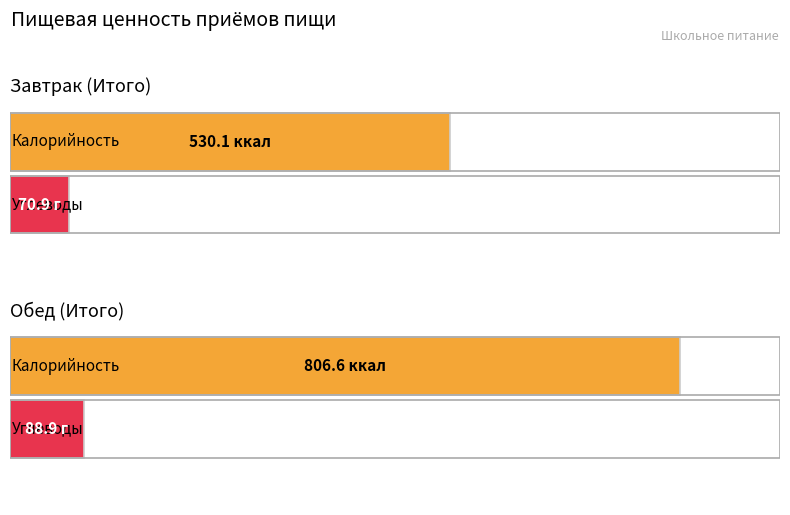

True or false: Углеводы has a value of 124.6 at Завтрак (Итого).

False